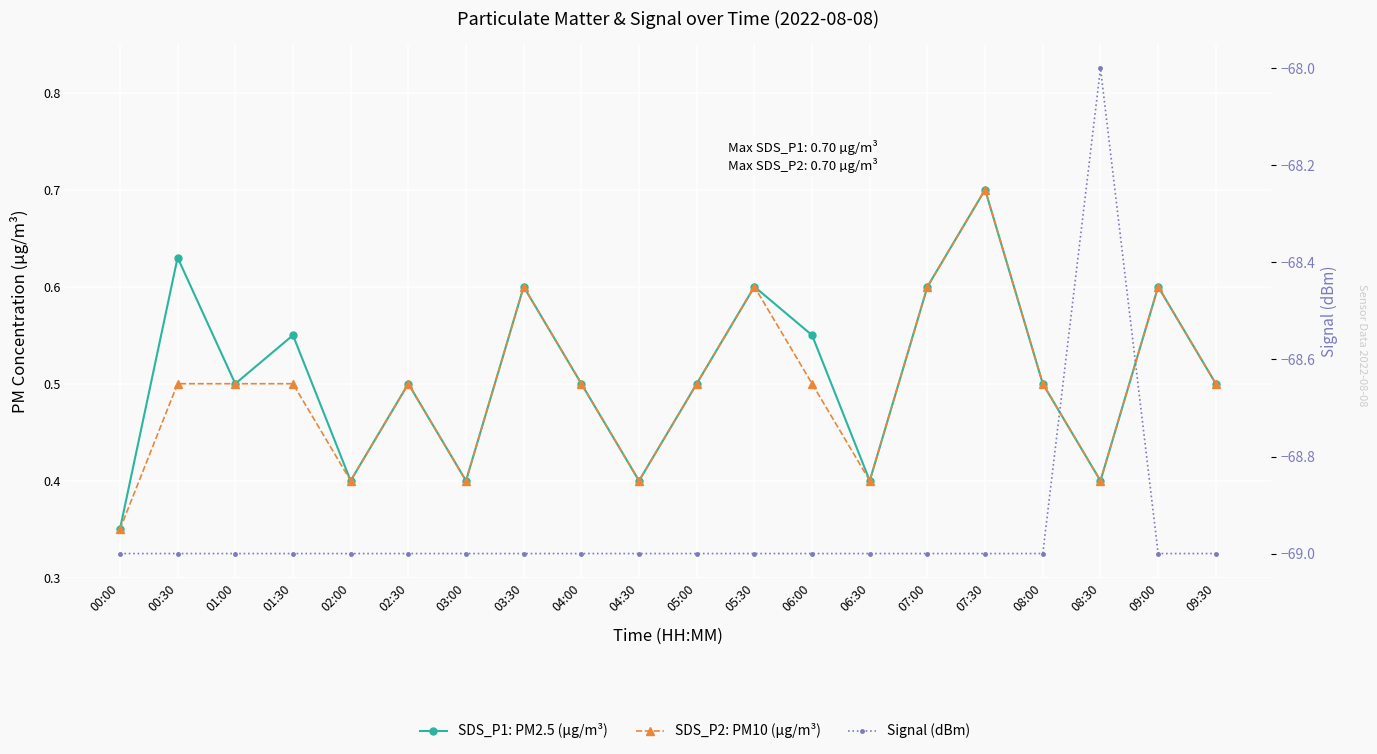

Does the chart display data point markers on the line(s)?

Yes